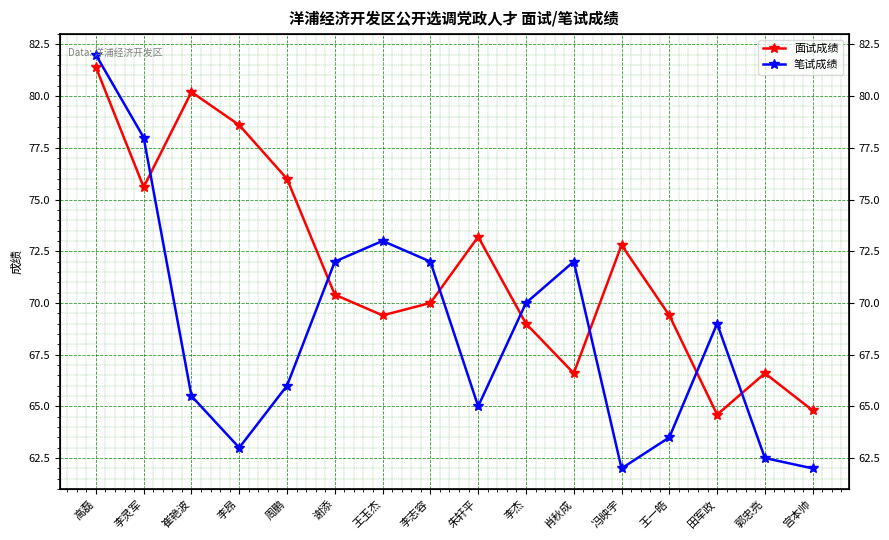

Is it true that 面试成绩 equals 76.0 at 周鹏?

True